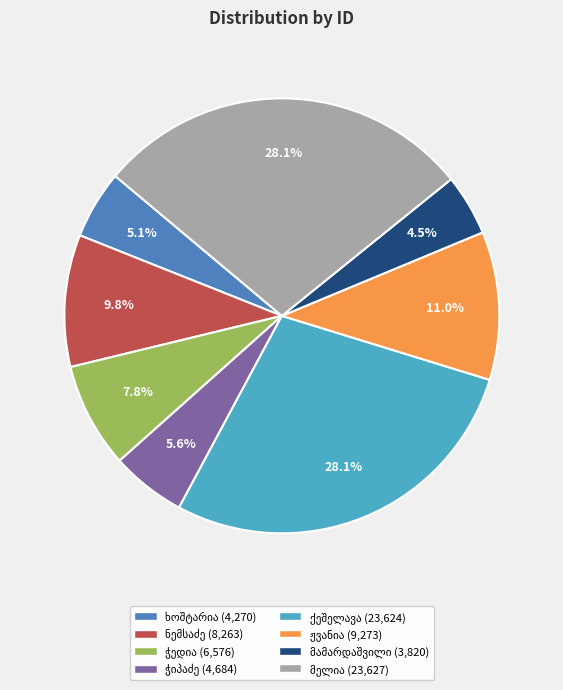

Is there any slice that represents more than half of the pie?

No